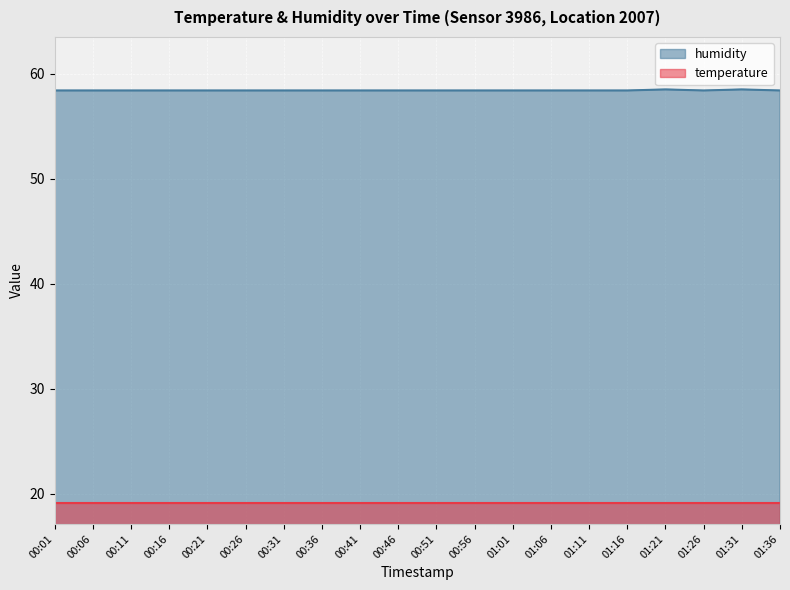

Rank the categories by value from lowest to highest.

00:01, 00:06, 00:11, 00:16, 00:21, 00:26, 00:31, 00:36, 00:41, 00:46, 00:51, 00:56, 01:01, 01:06, 01:11, 01:16, 01:26, 01:36, 01:21, 01:31